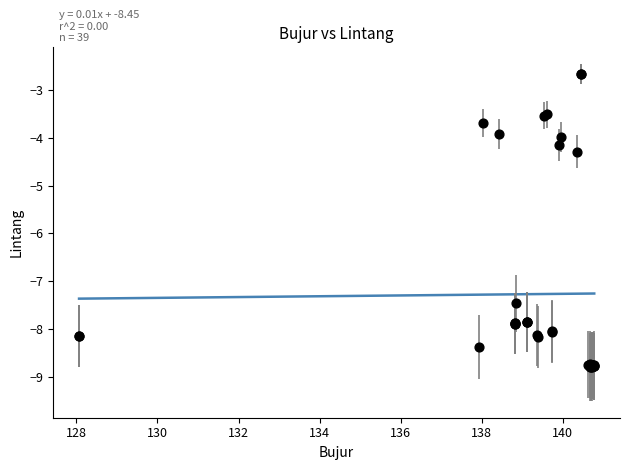

What Y value in the scatter plot is closest to -5?

-4.3